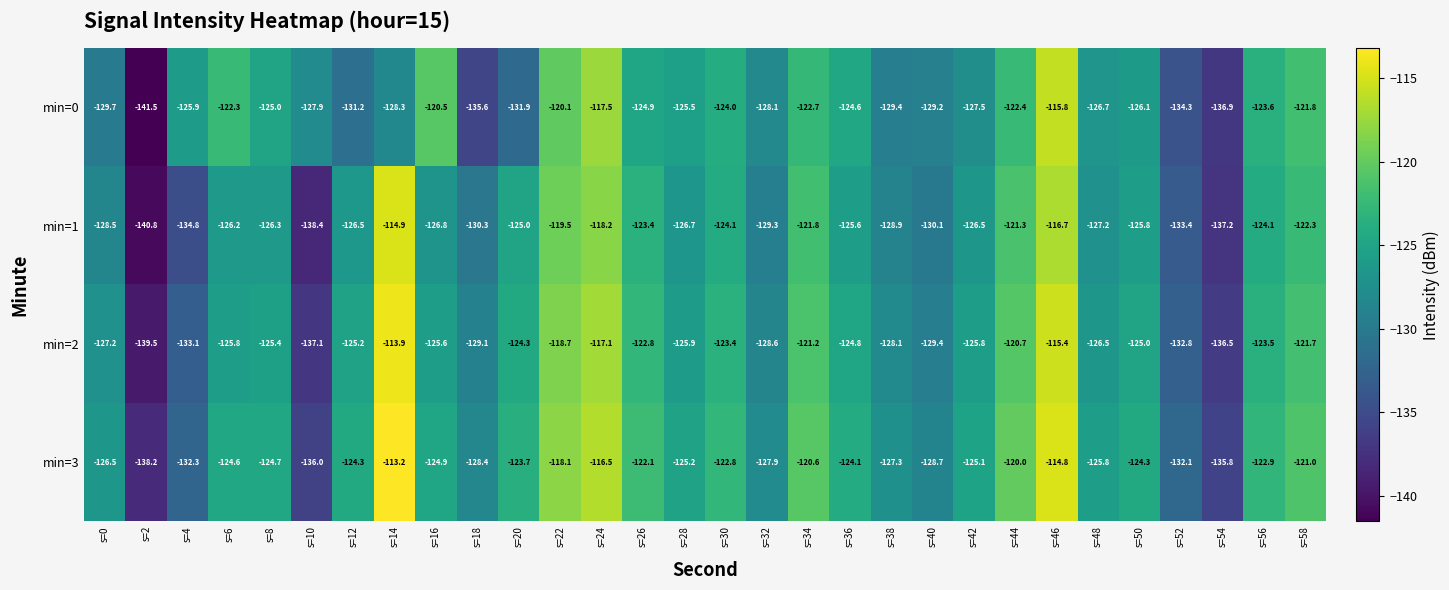

What is the maximum value shown in the chart?

-113.2